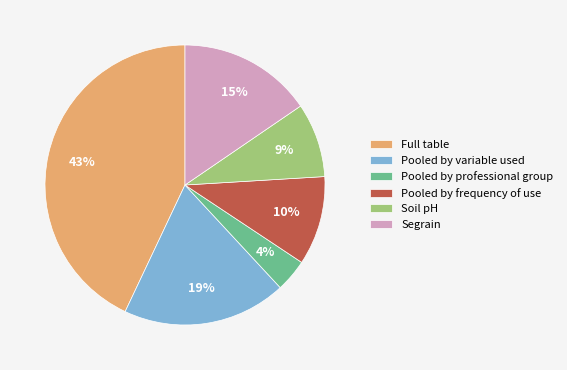

To the nearest percent, what is the combined percentage of Soil pH and Pooled by frequency of use?

19%